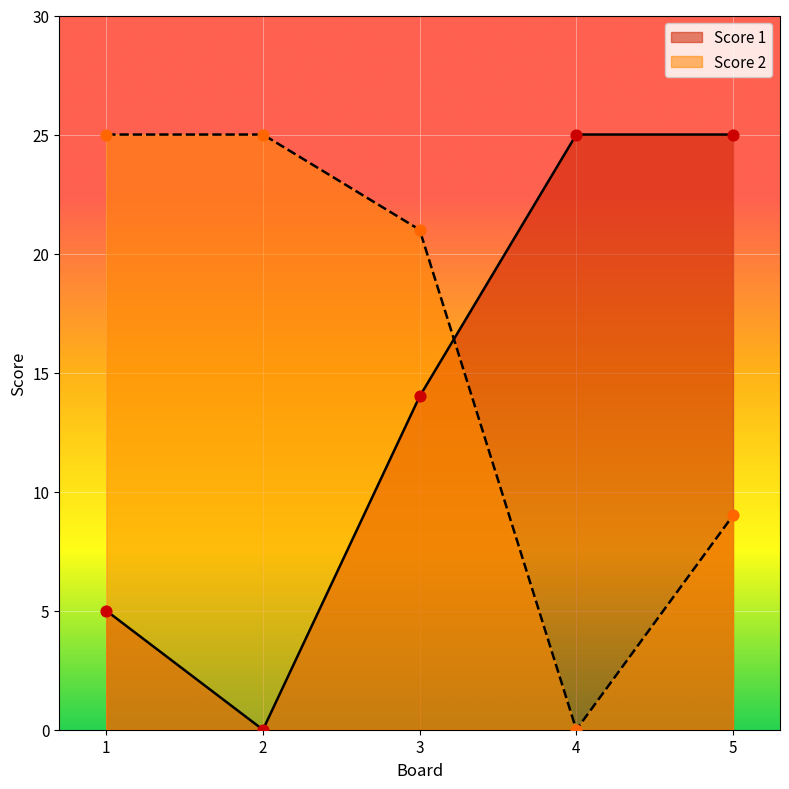

Which series has the largest Y range (max minus min)?

Score 1